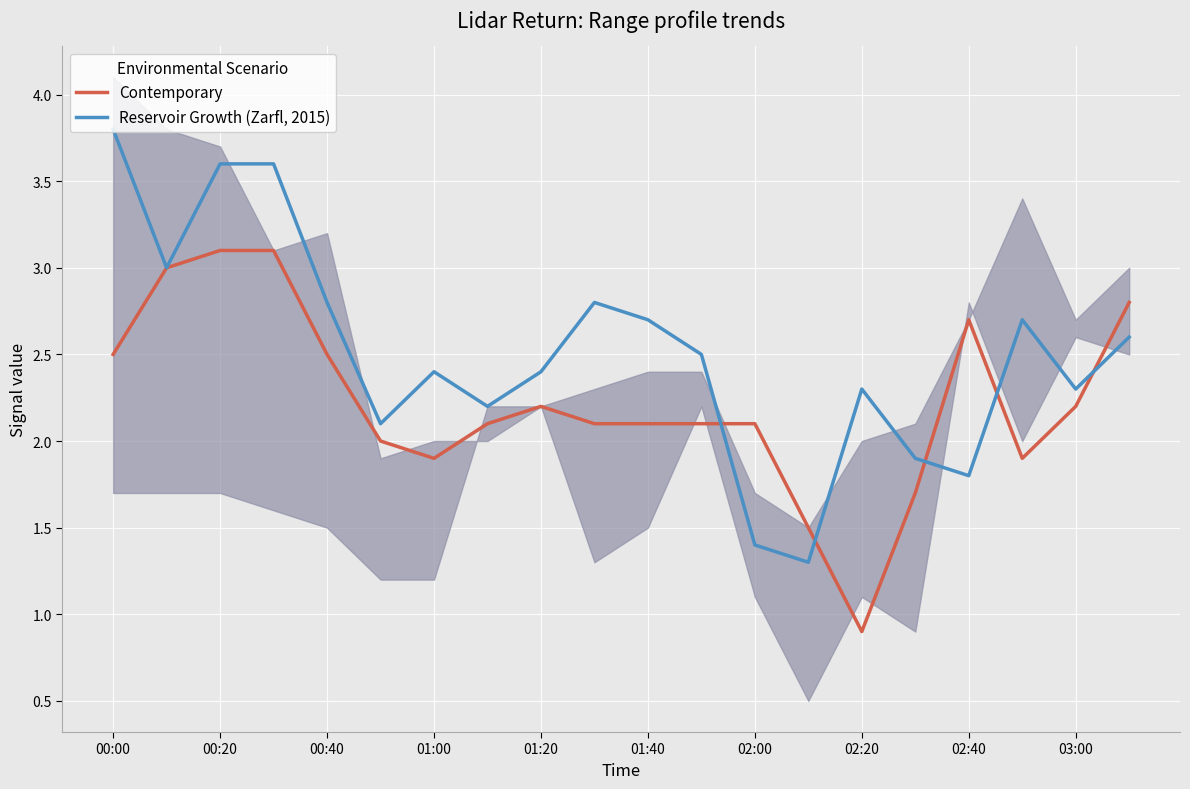

Which series has the largest total across all categories?

Reservoir Growth (Zarfl, 2015)